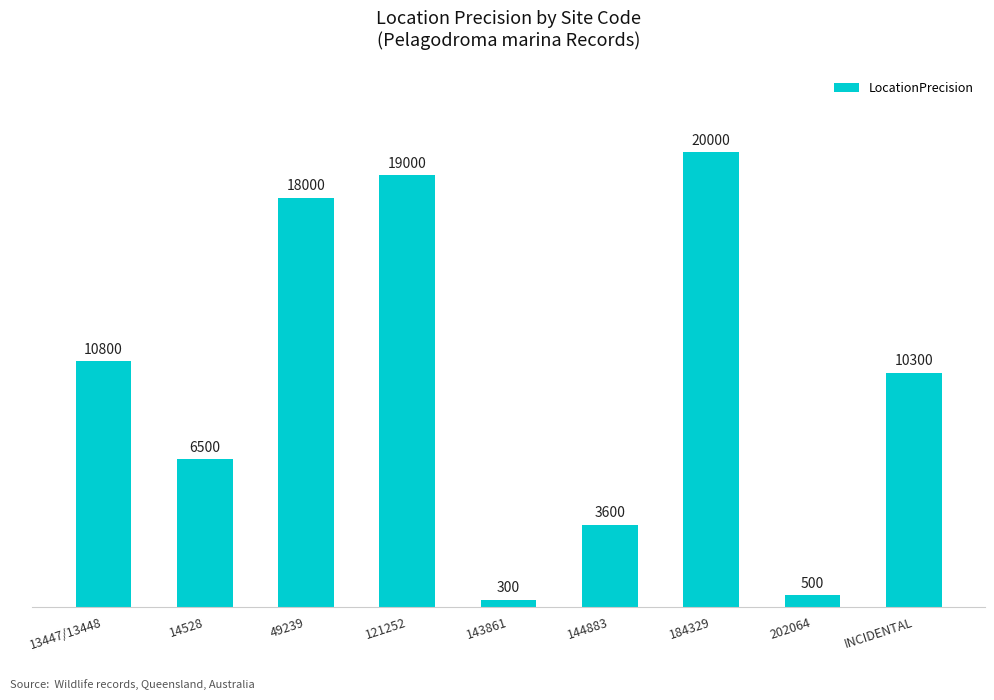

What is the difference between the second highest and minimum values?

18700